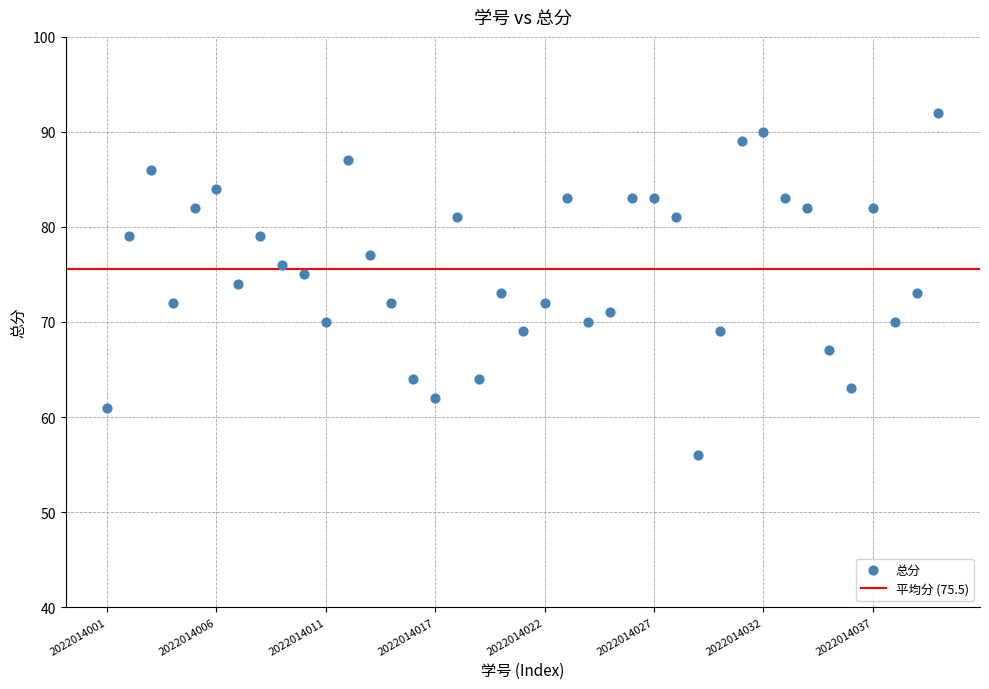

What is the range of Y values (max minus min)?

36